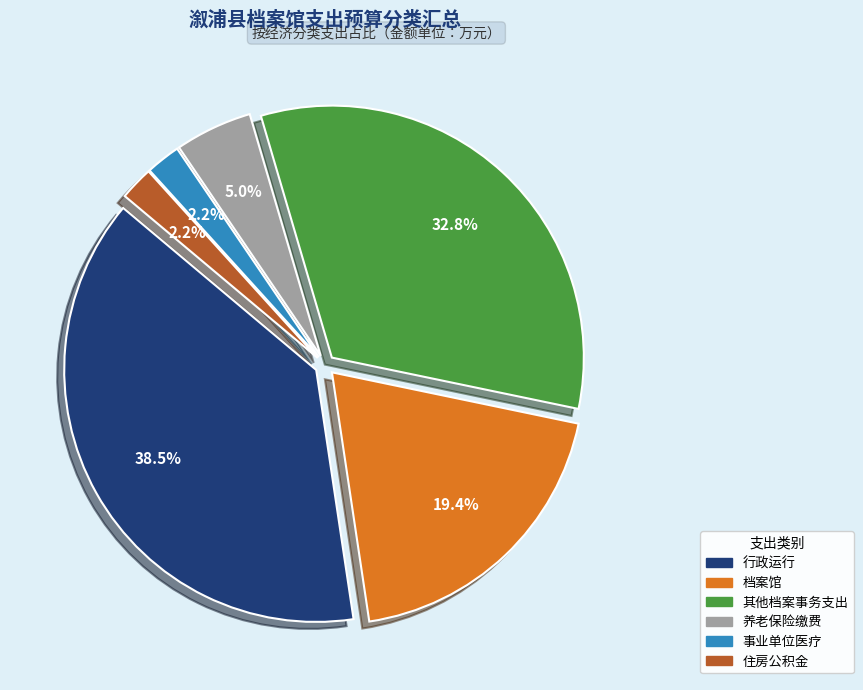

Does any single category account for the majority?

No